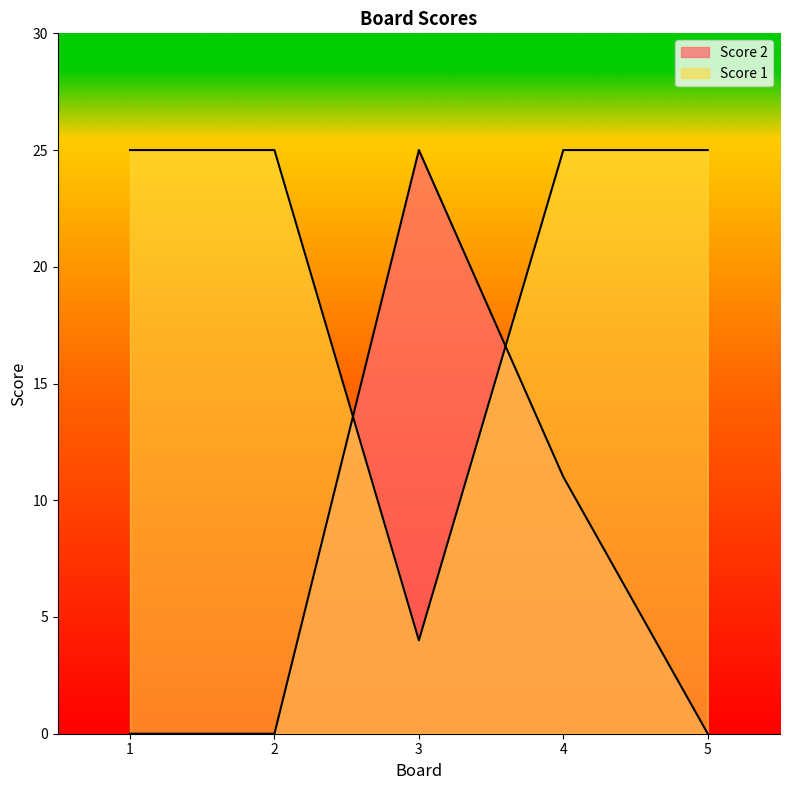

What is the difference between the highest and lowest values at 5?

25